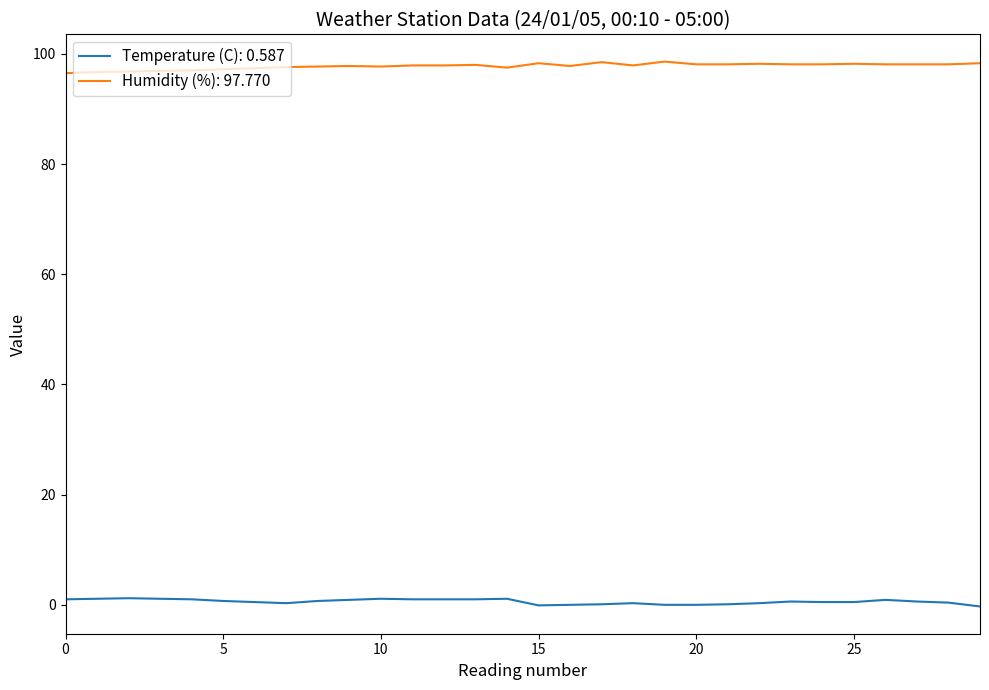

Does the chart have visible grid lines?

No